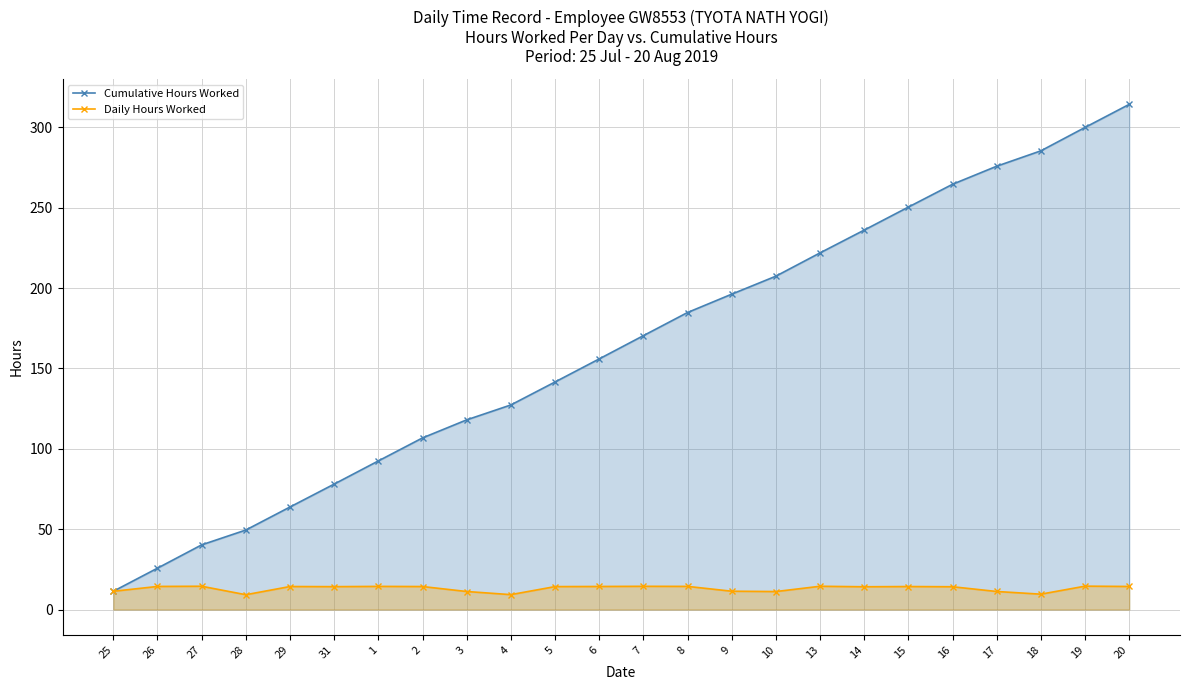

True or false: Cumulative Hours Worked and Daily Hours Worked intersect in this chart.

False